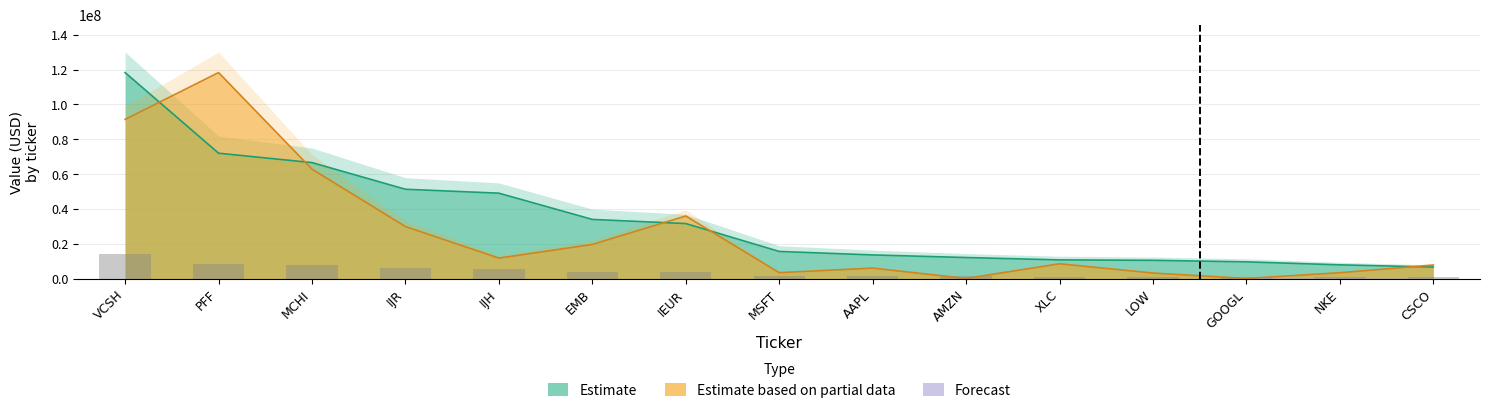

What is the label of the 11th bar from the right?

IJH